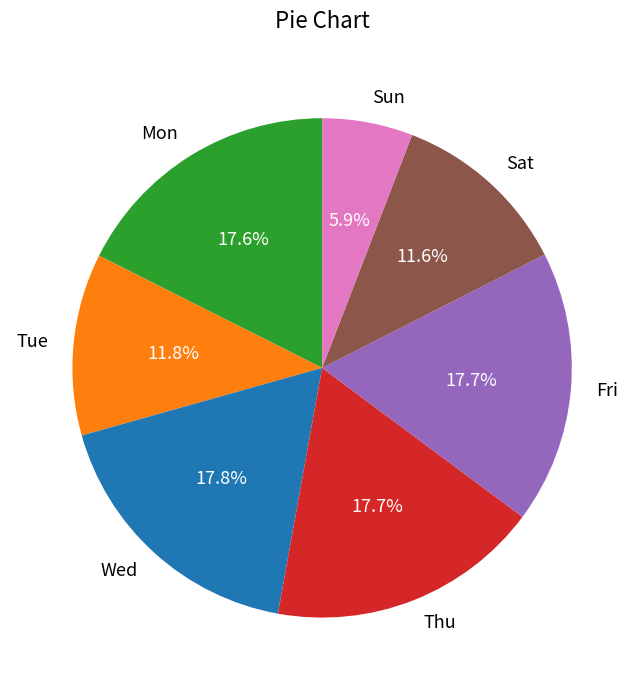

Is there any slice that represents more than half of the pie?

No